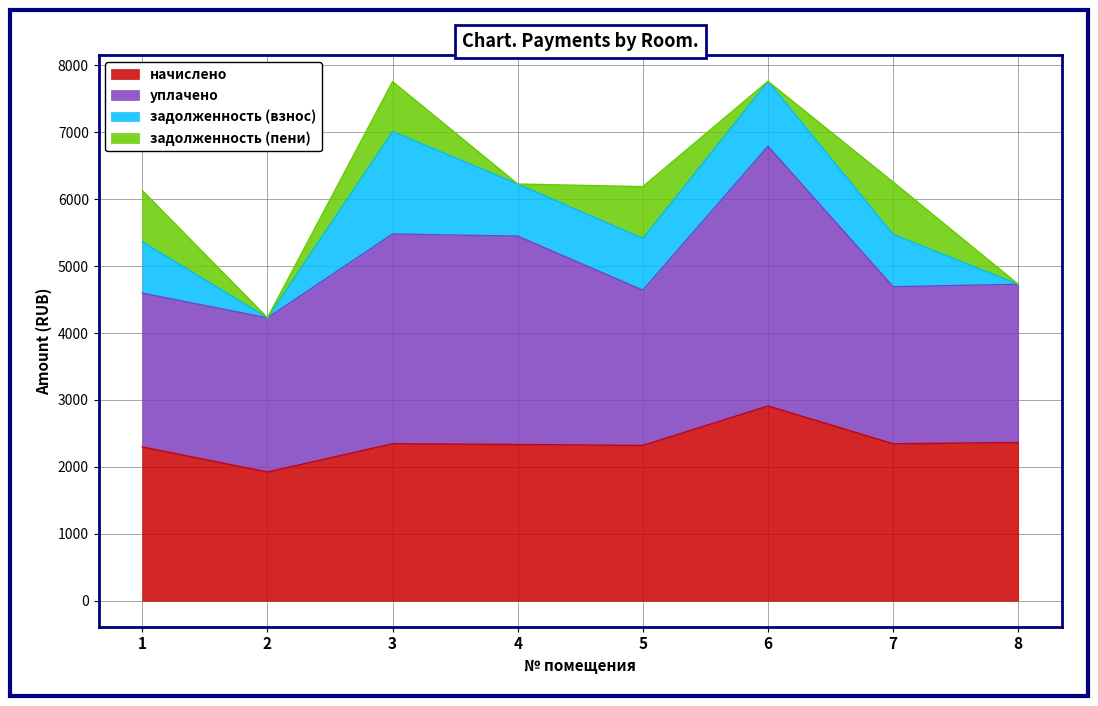

At which category is the sum across all series the highest?

6